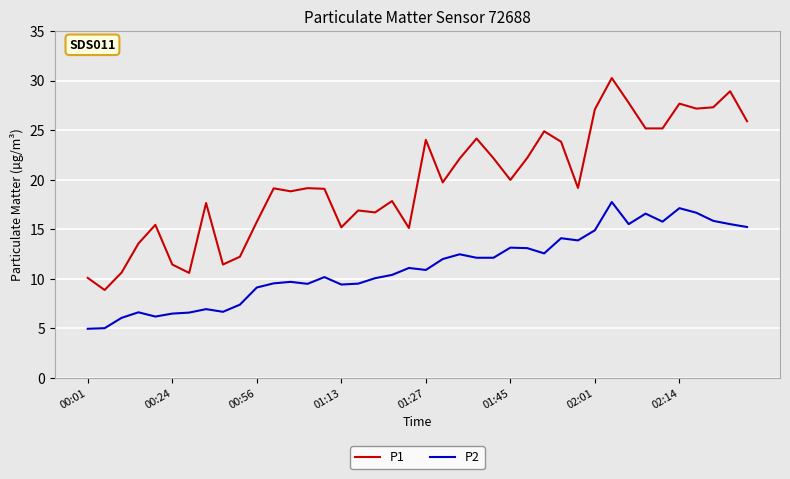

True or false: P2 has more than 1 points higher than both neighbors.

True